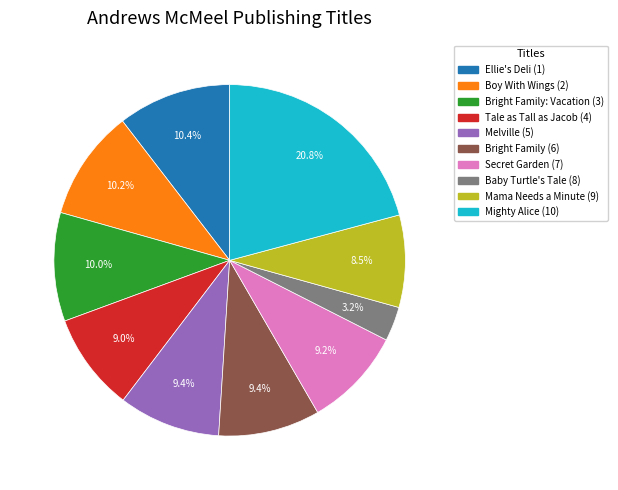

Which category has the biggest portion of the pie?

Mighty Alice (10)